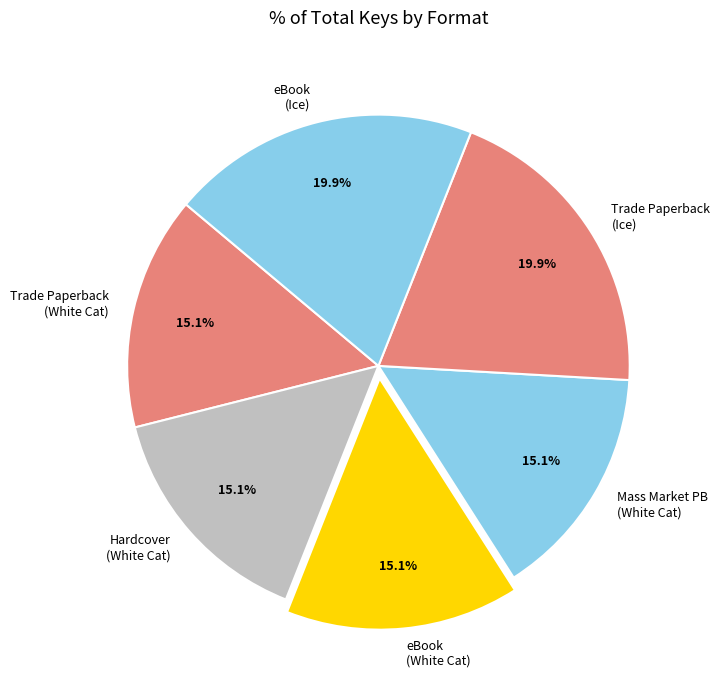

Approximately how many times larger is the value at Trade Paperback (Ice) compared to eBook (White Cat)?

1.3